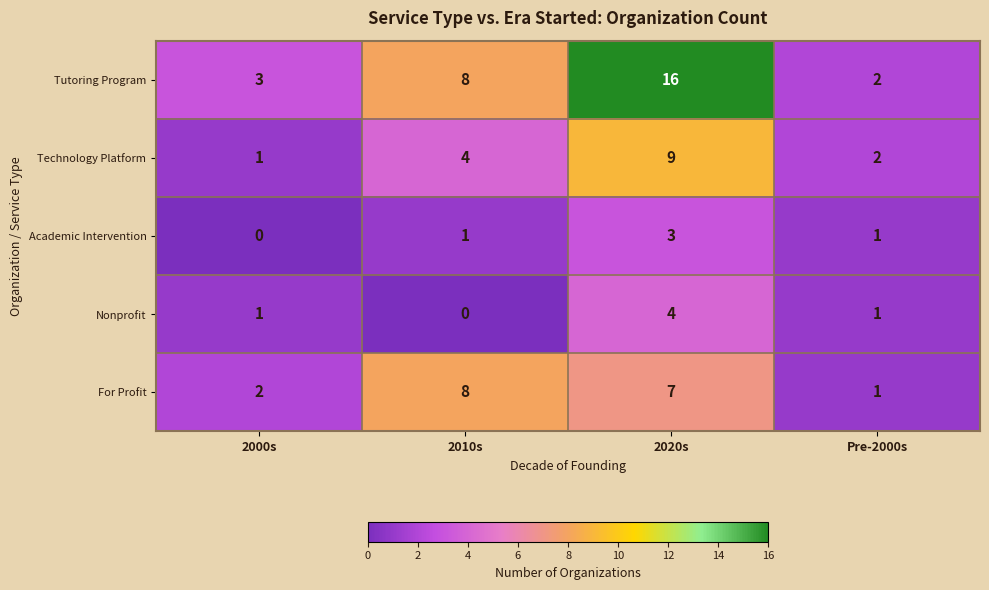

Where is For Profit nearest to the value 4?

2000s